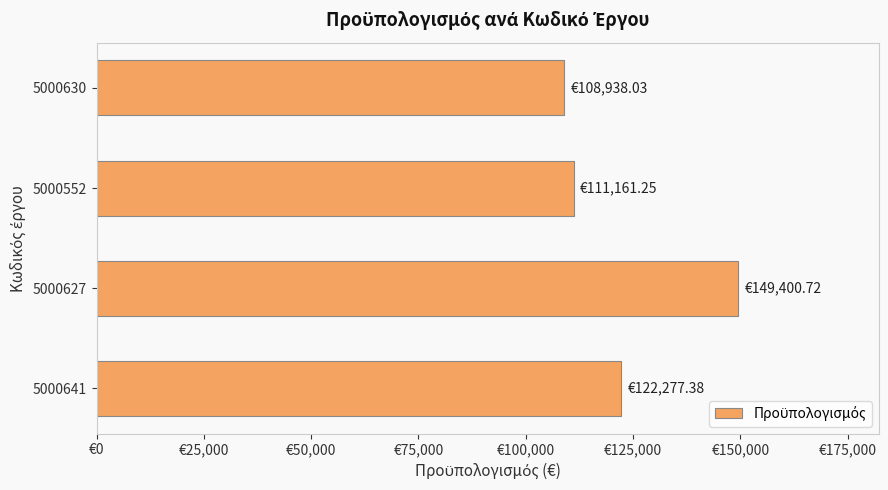

Rank the categories by value from highest to lowest.

5000627, 5000641, 5000552, 5000630